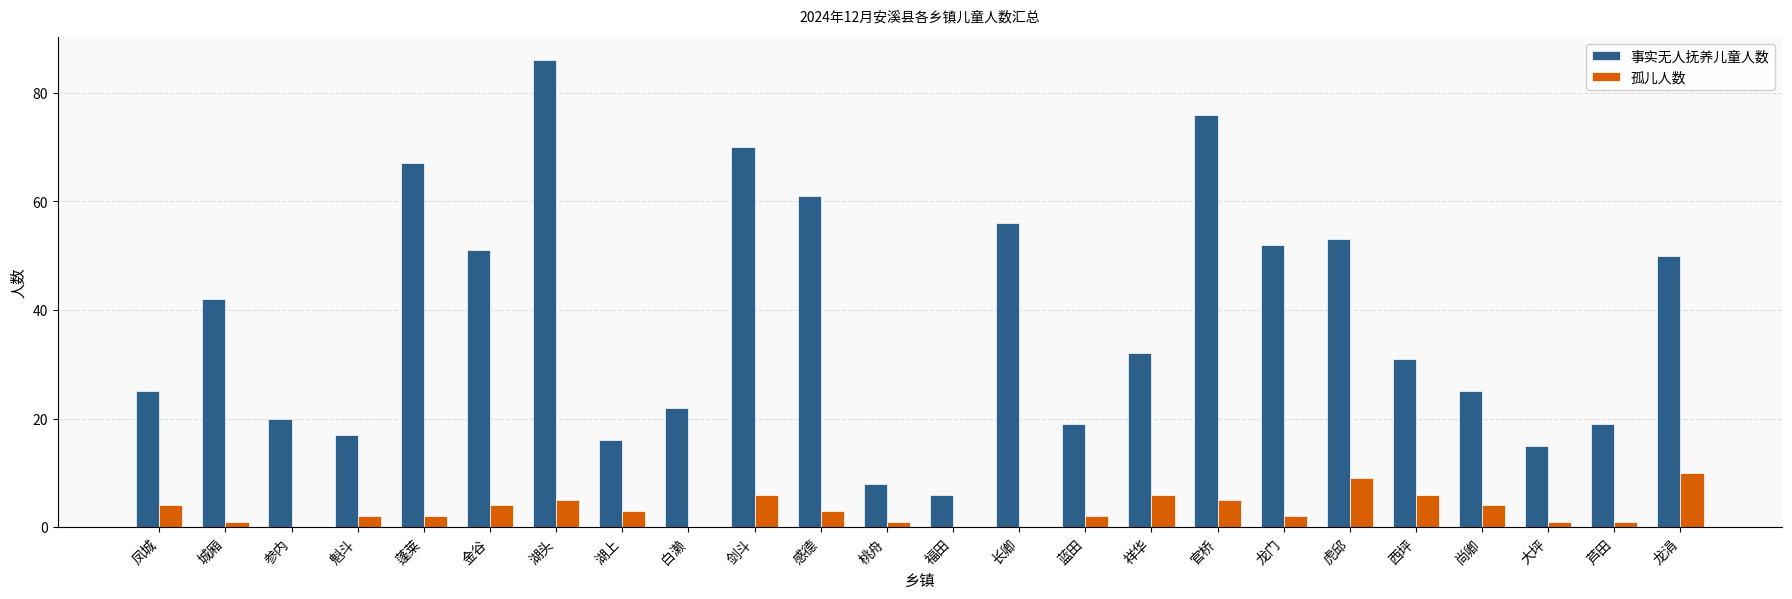

Between 金谷 and 西坪, which series saw the biggest shift?

事实无人抚养儿童人数